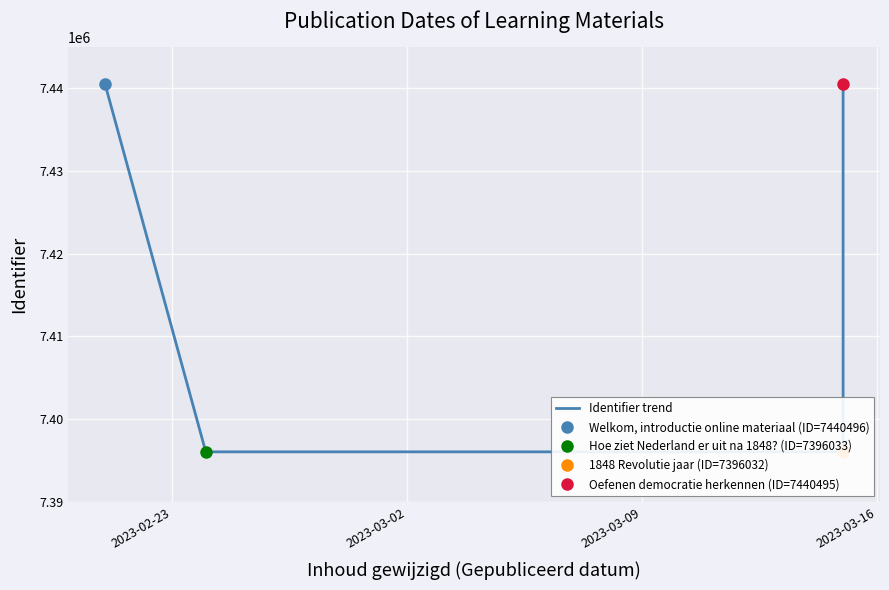

The value at 2023-03-02 is 4476084. True or false?

False